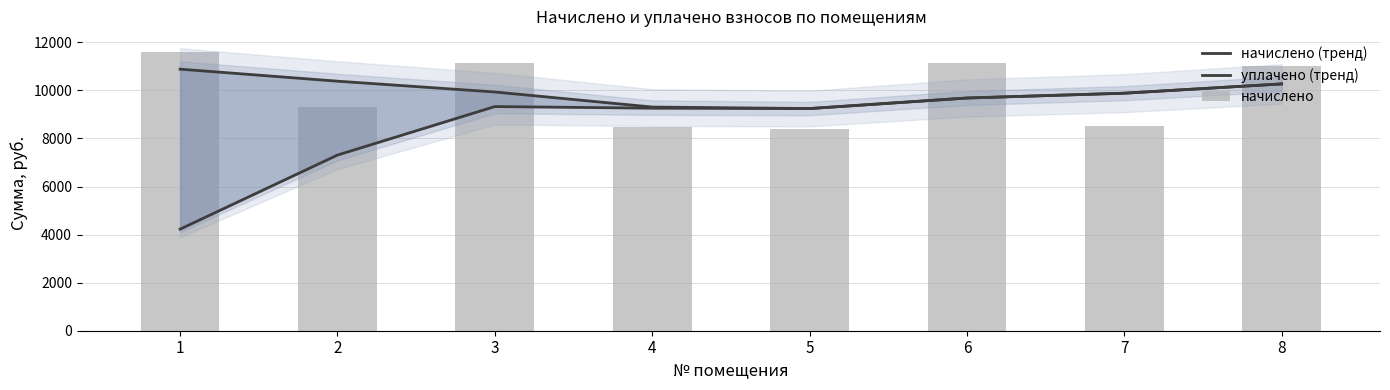

What is the difference between the maximum and minimum values in the начислено (тренд) series?

1639.1